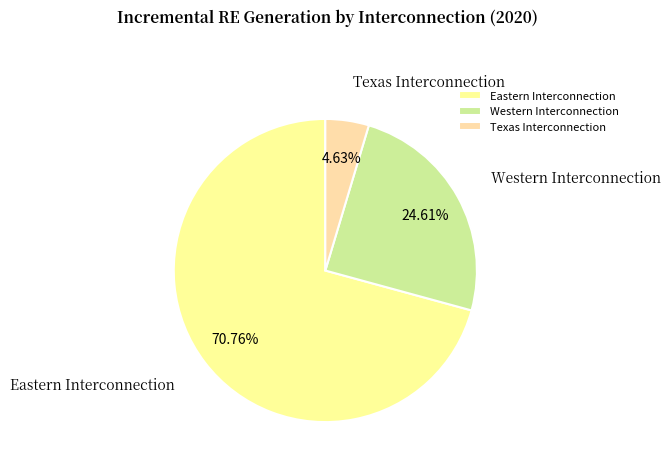

Rank the categories by value from lowest to highest.

Texas Interconnection, Western Interconnection, Eastern Interconnection